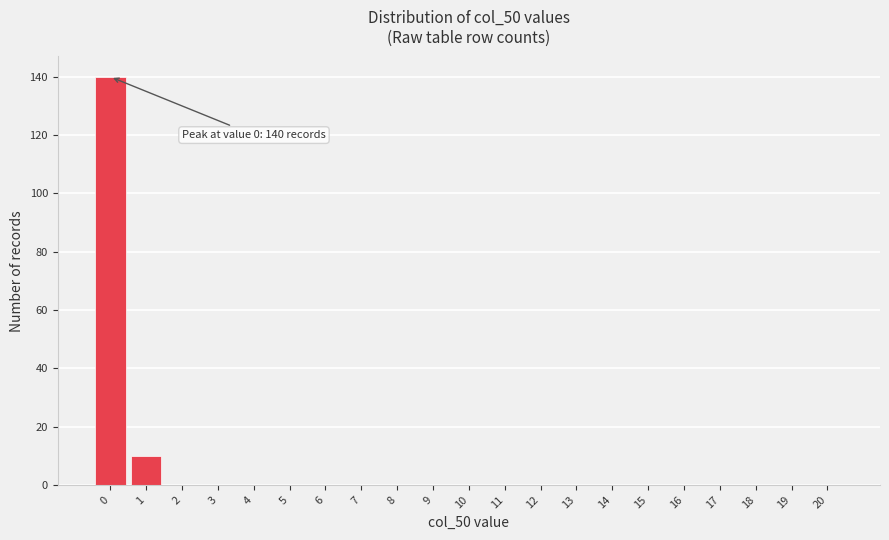

Reading left to right, what are all the values shown in this chart?

0=140	1=10	2=0	3=0	4=0	5=0	6=0	7=0	8=0	9=0	10=0	11=0	12=0	13=0	14=0	15=0	16=0	17=0	18=0	19=0	20=0